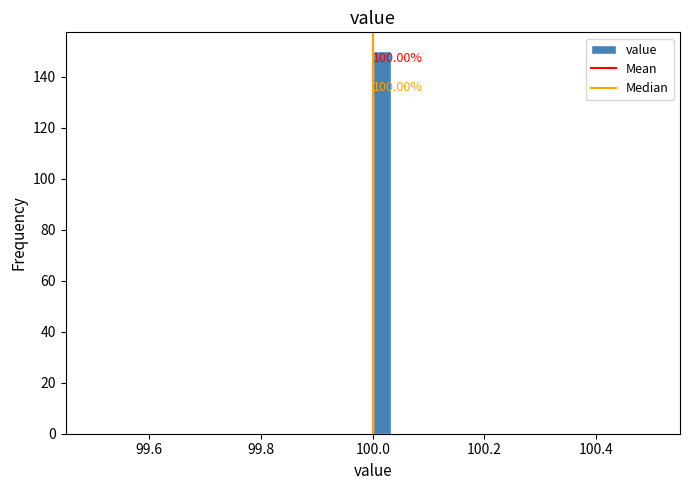

Around what value on the x-axis is the tallest bar? Give the approximate position of its centre, as read against the axis.

100.02